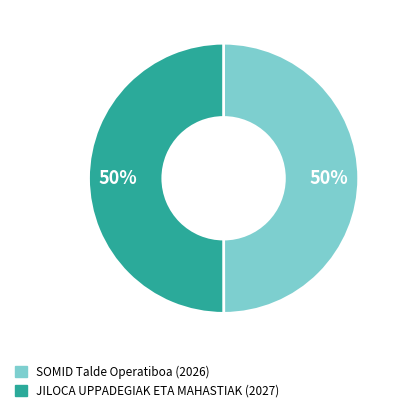

To the nearest percent, what is the average slice percentage?

50%